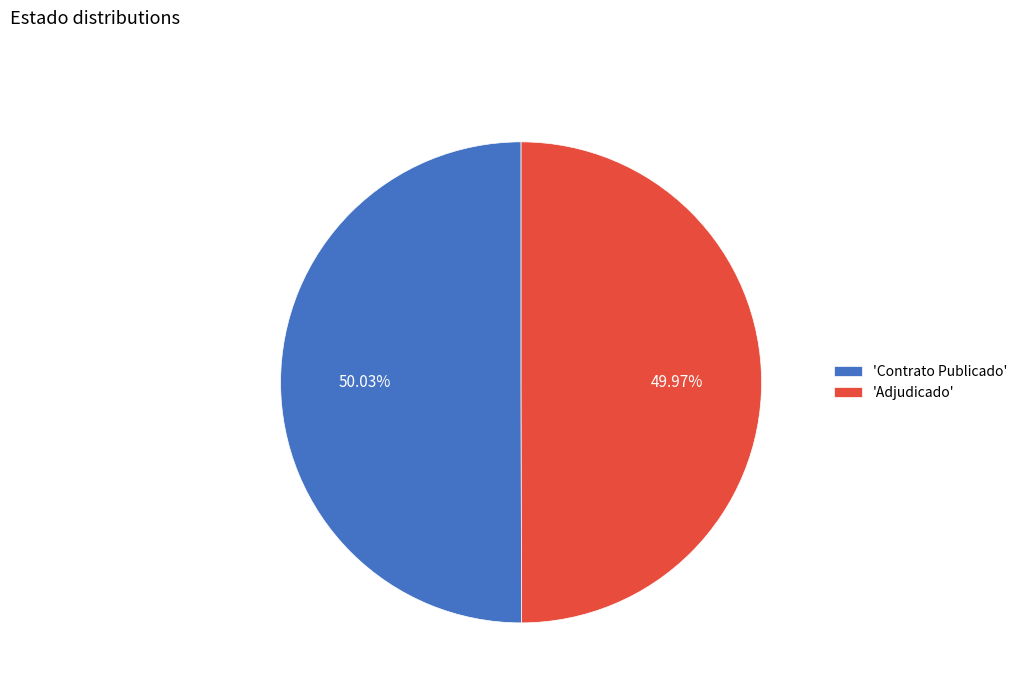

Is there any slice that represents more than half of the pie?

Yes